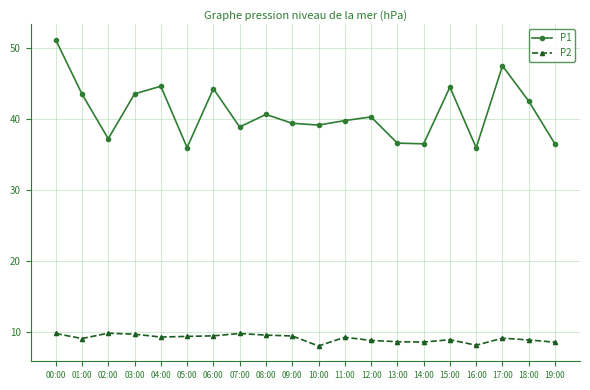

Which series changed the most between 04:00 and 13:00?

P1